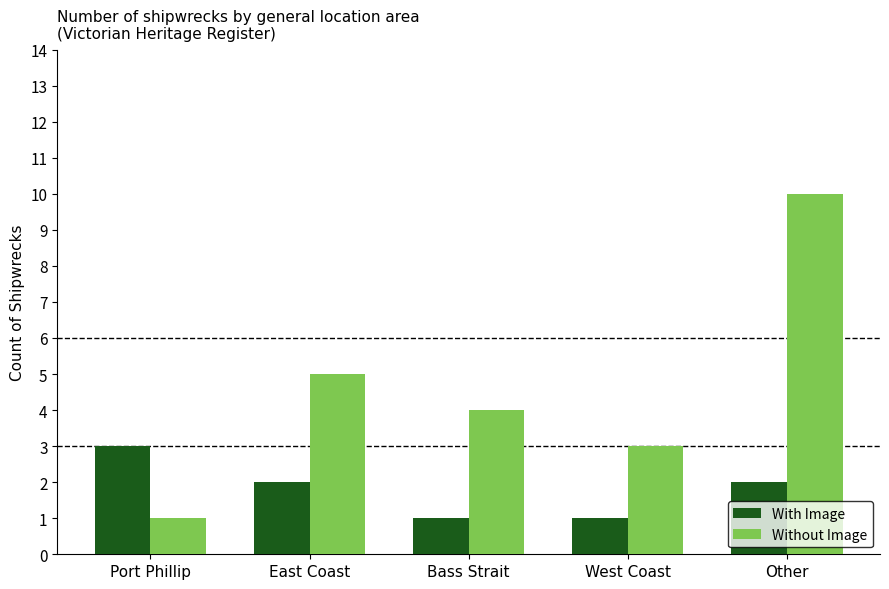

Read the With Image value at Bass Strait.

1